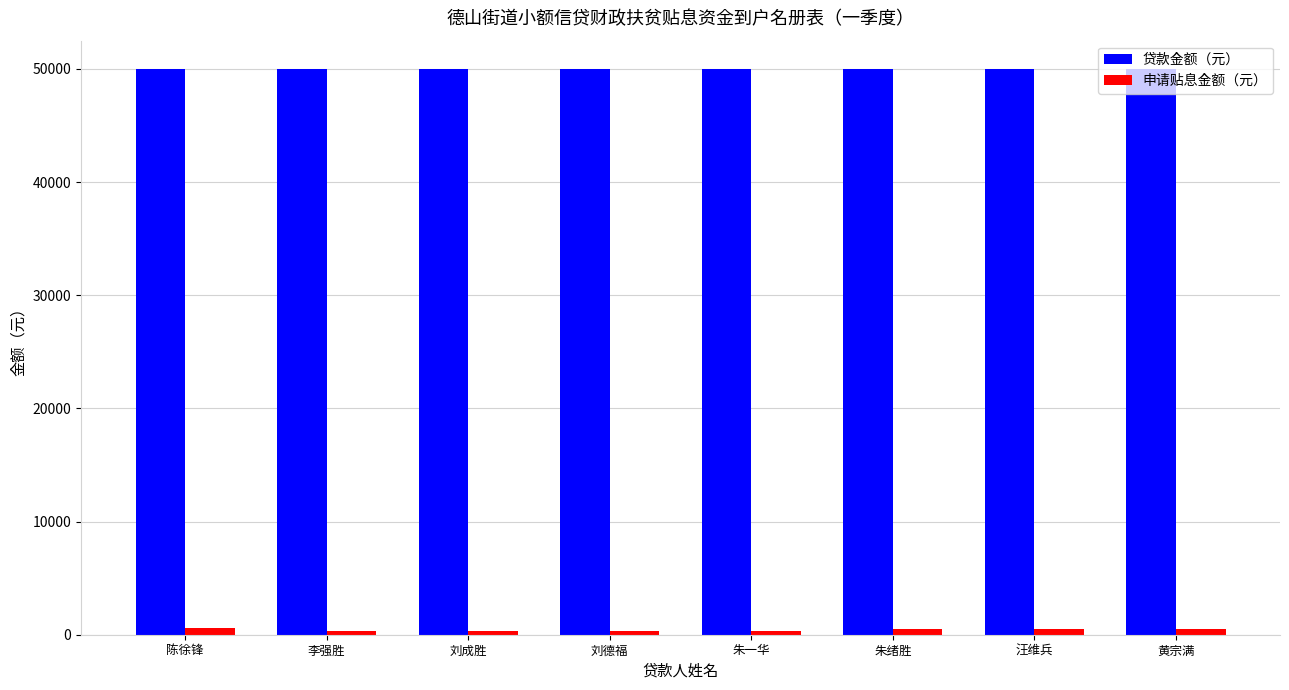

Rank the series by their average value, from lowest to highest.

申请贴息金额（元）, 贷款金额（元）